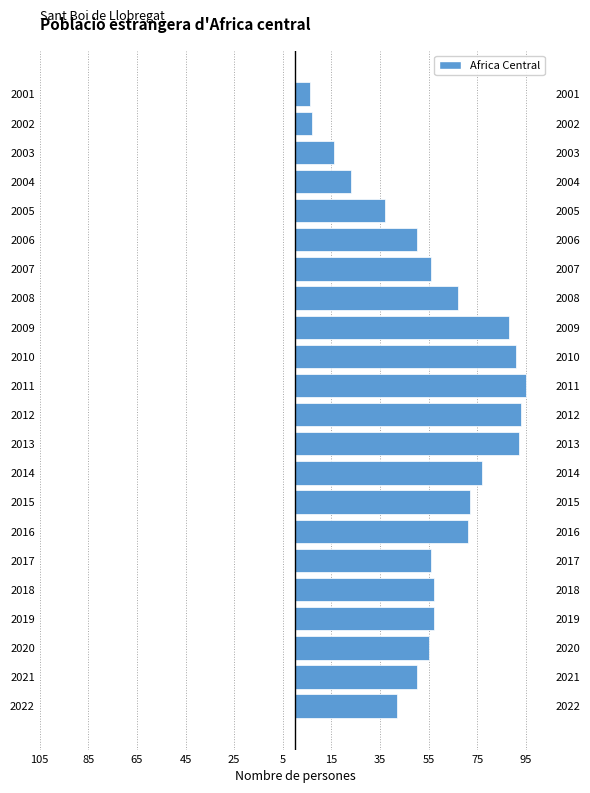

What is the difference between the second highest and second lowest values?

86